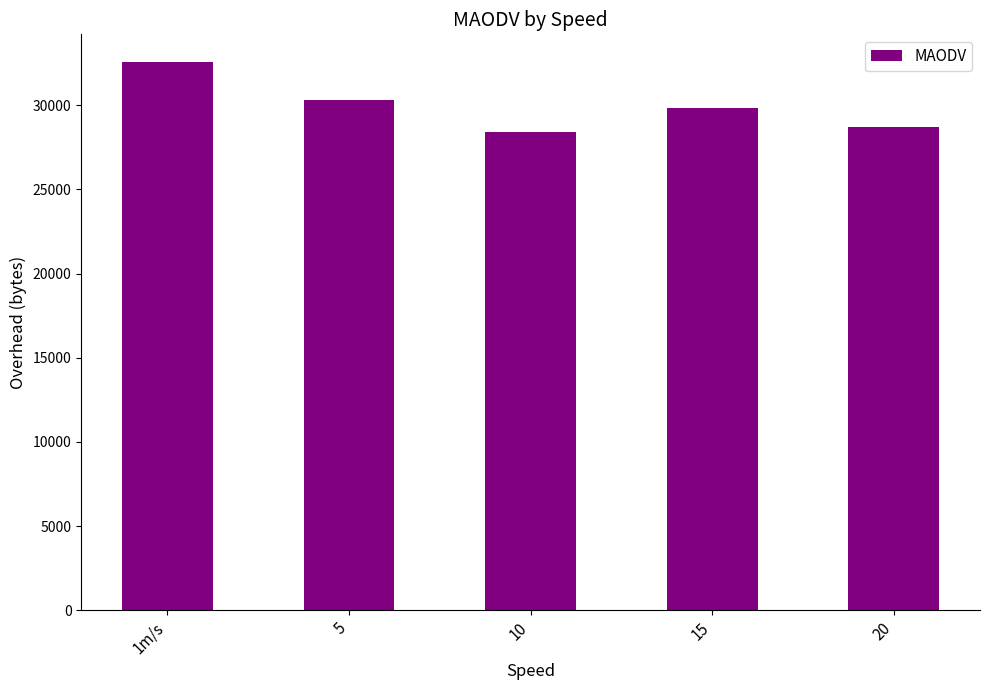

Which category has the lowest value across all series?

10